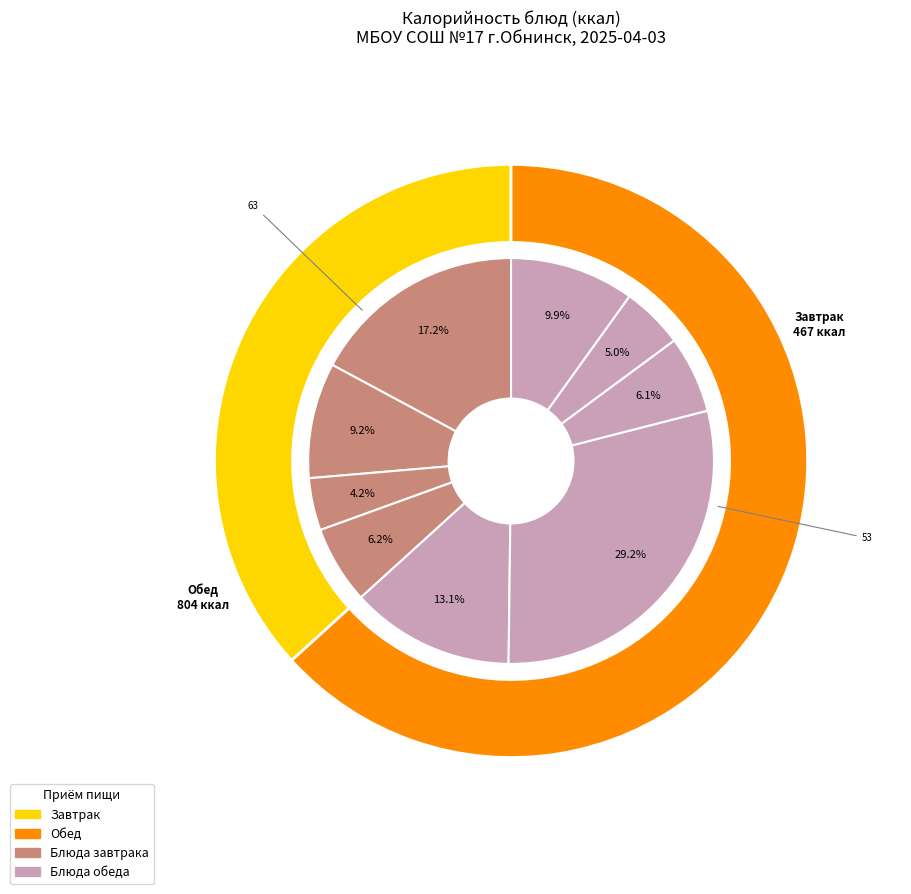

What portion of the pie excludes Рагу из овощей и мяса птицы?

70.8%